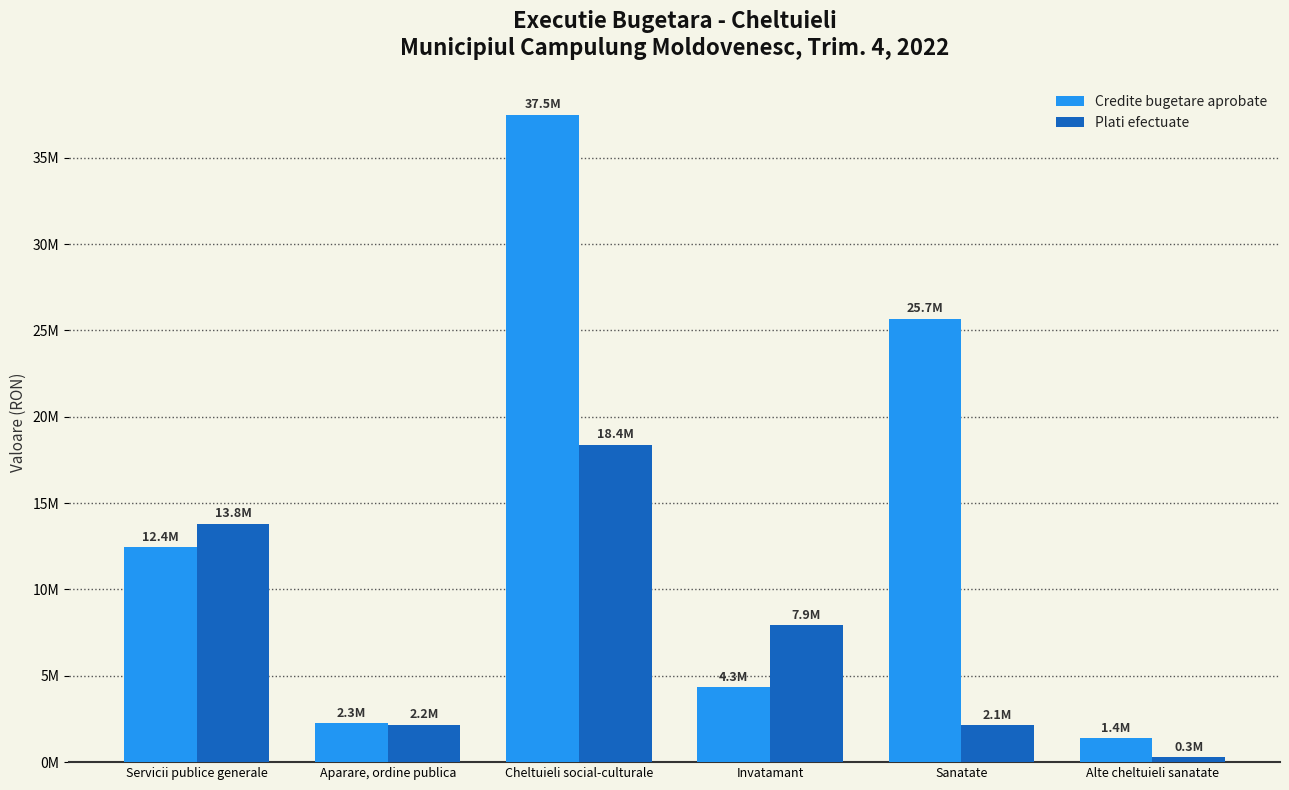

What is the sum of the Plati efectuate values at Sanatate and Servicii publice generale?

15939551